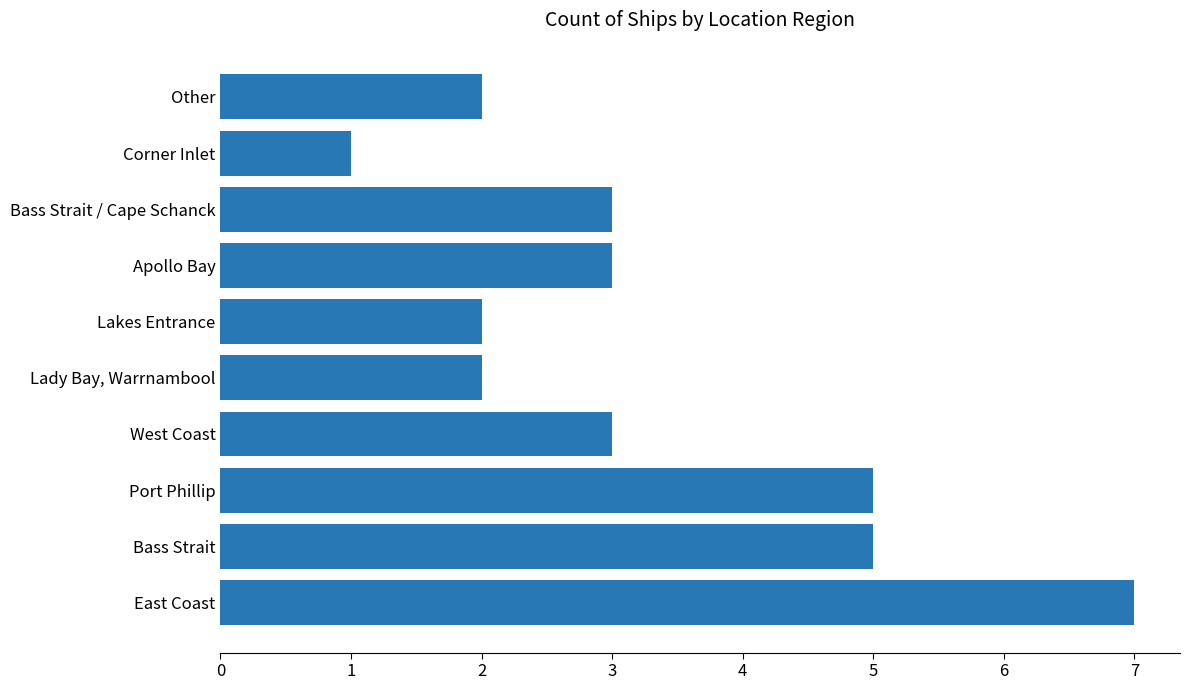

The chart shows a value of 5 at Bass Strait. True or false?

True